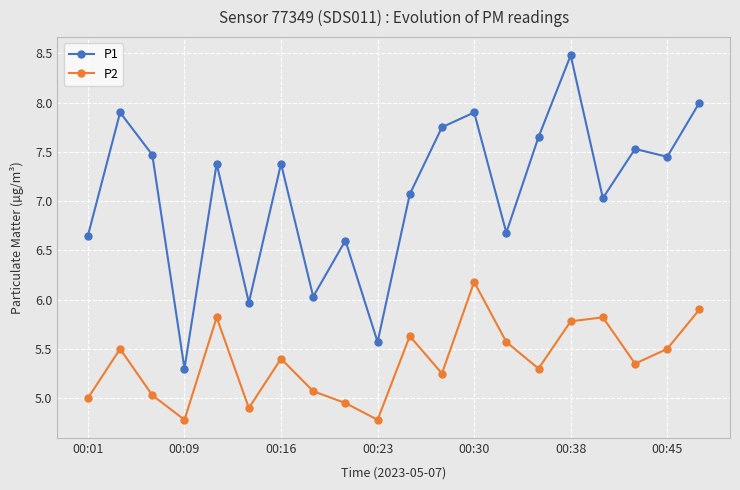

Which series has the largest total across all categories?

P1